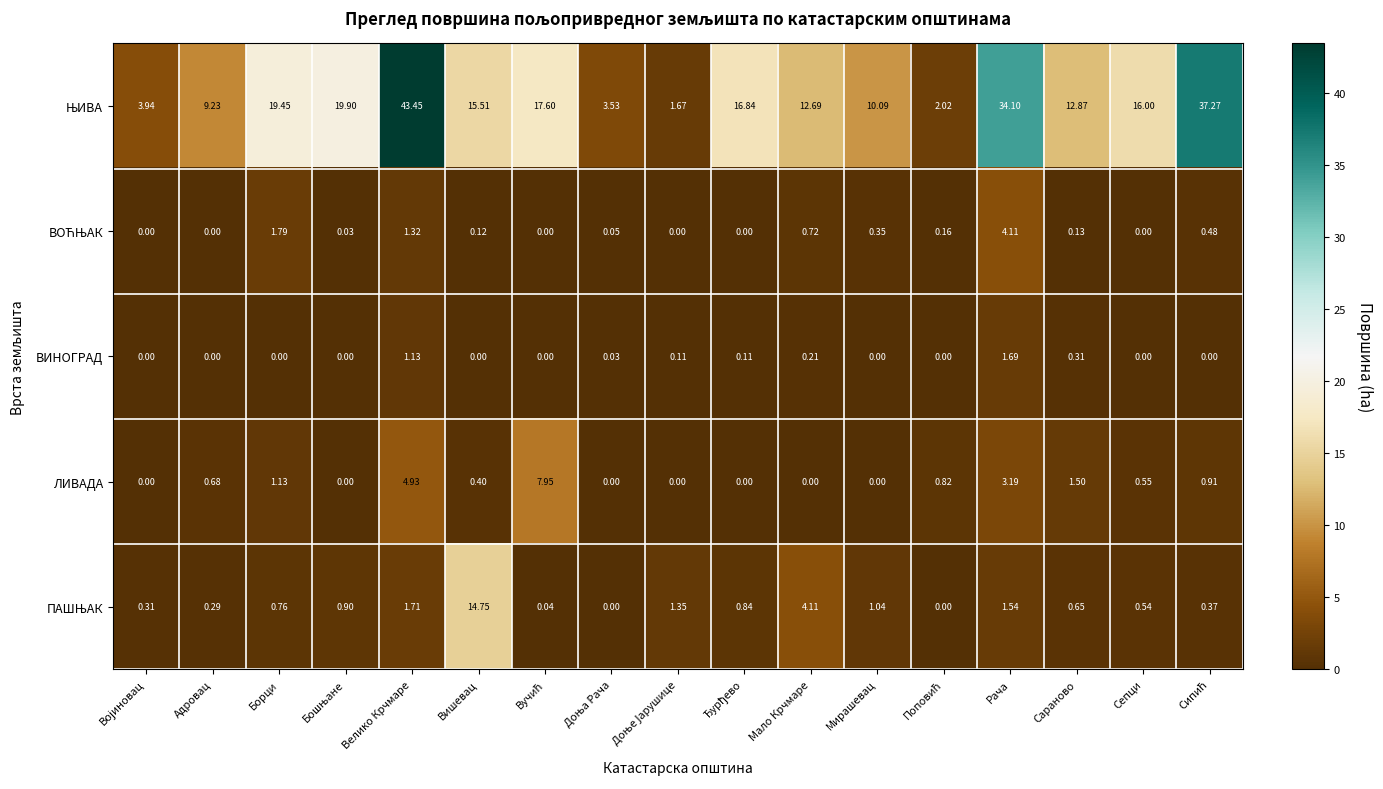

At which category is the sum across all series the highest?

Велико Крчмаре